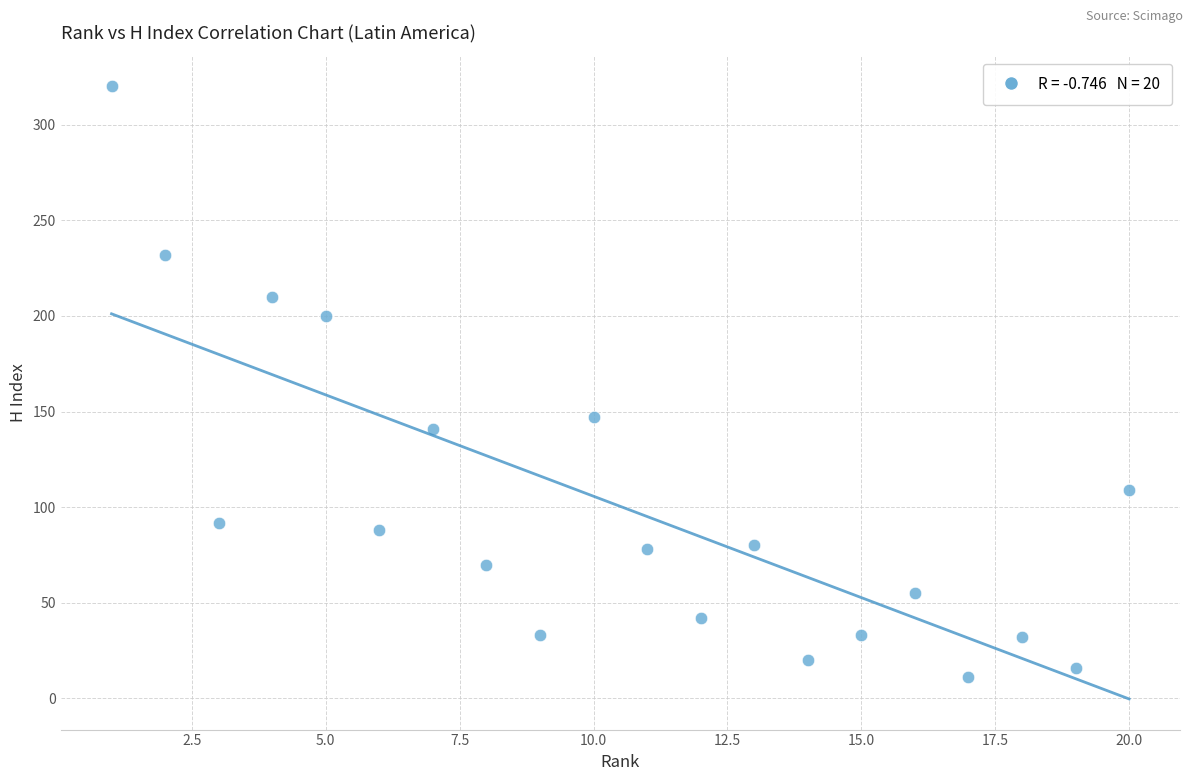

What Y value in the scatter plot is closest to 165?

147